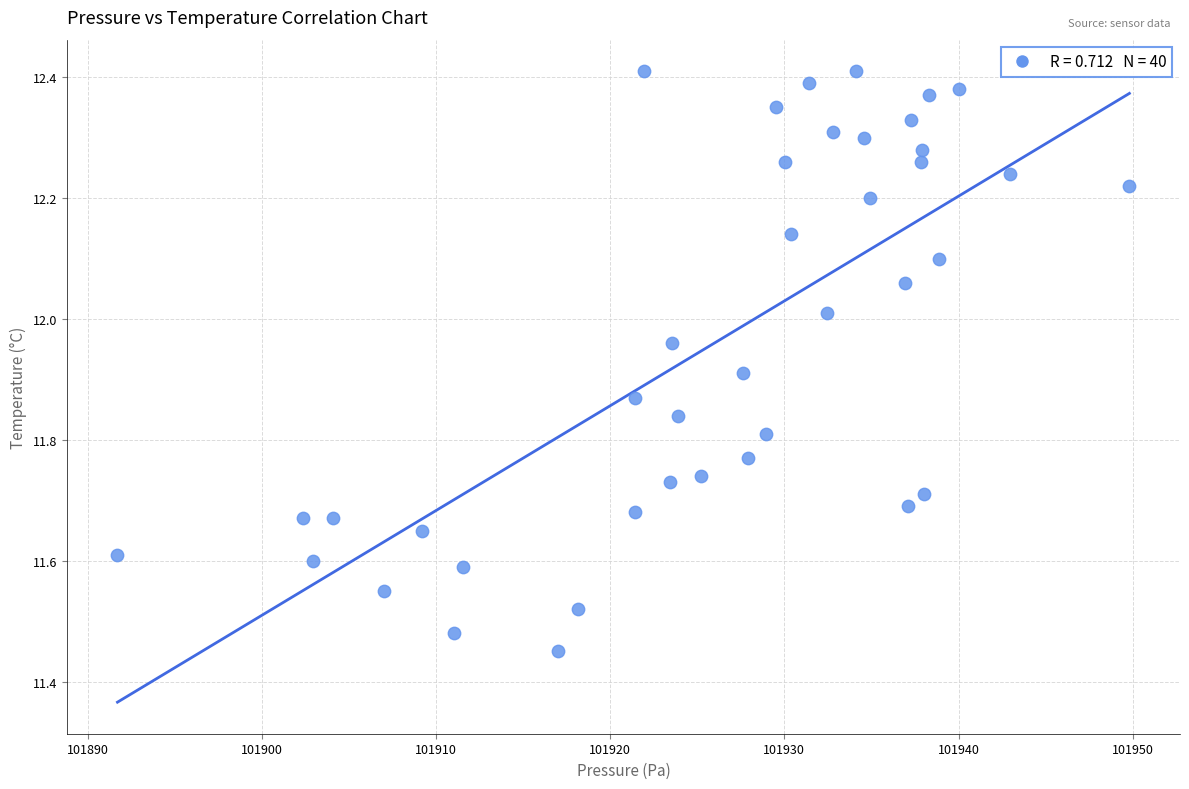

What is the range of X values (max minus min)?

58.1